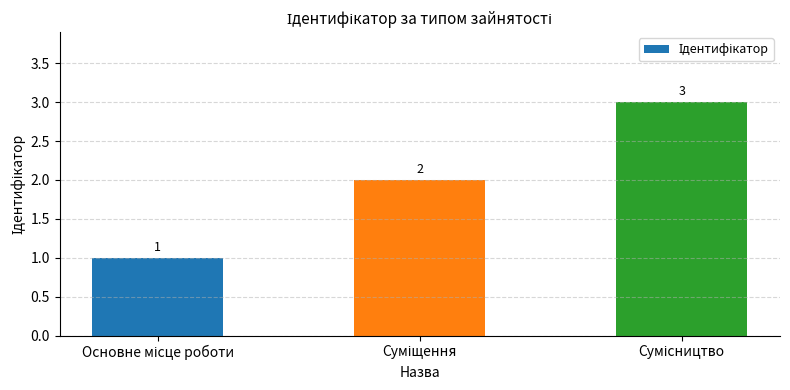

What is the sum of all values?

6